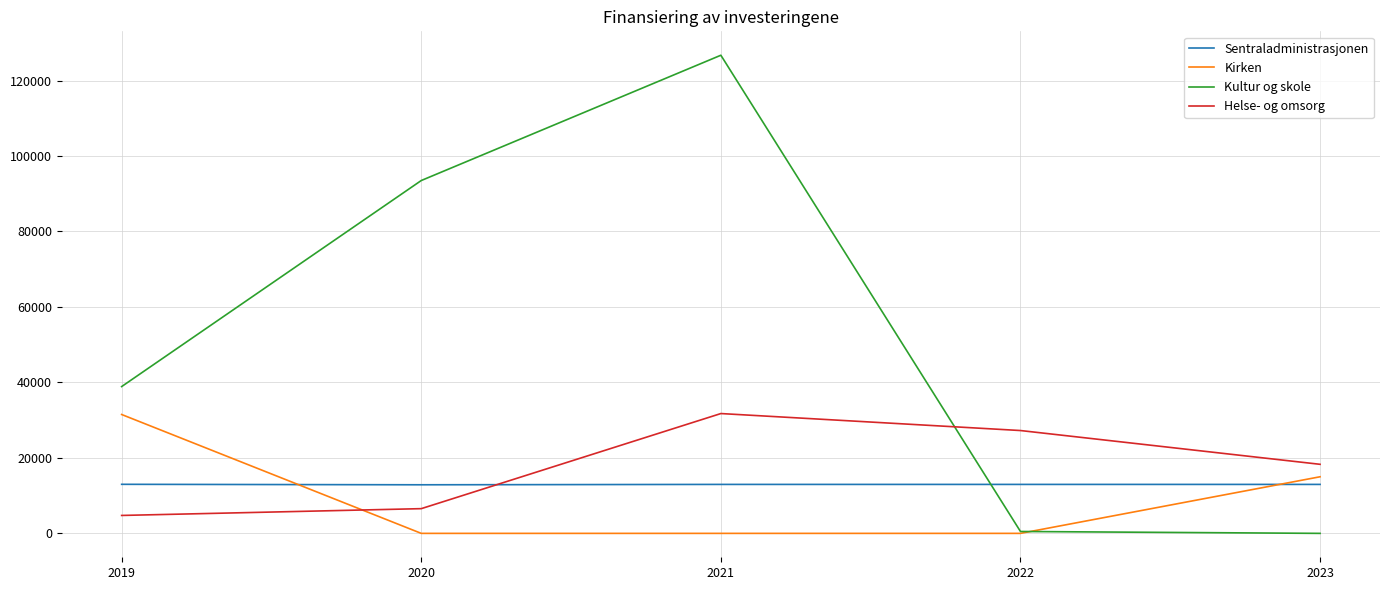

What is the total value across all series at 2020?

112925